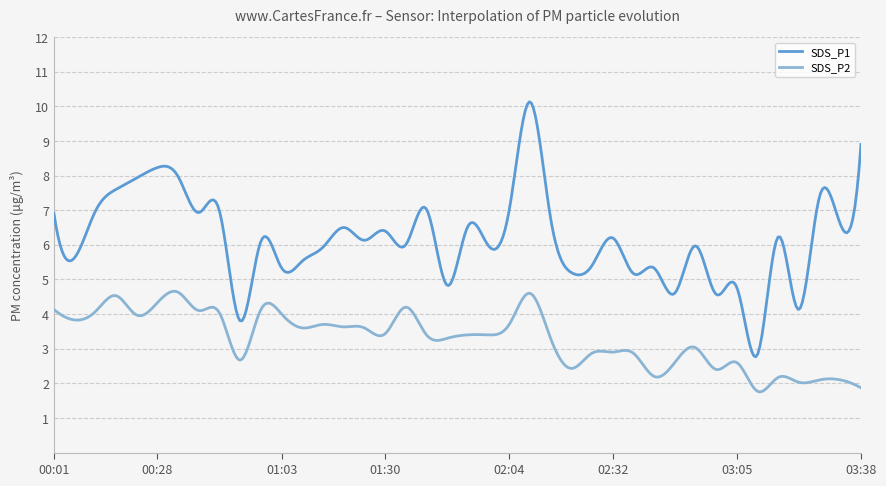

What is the minimum value shown in the chart?

1.8